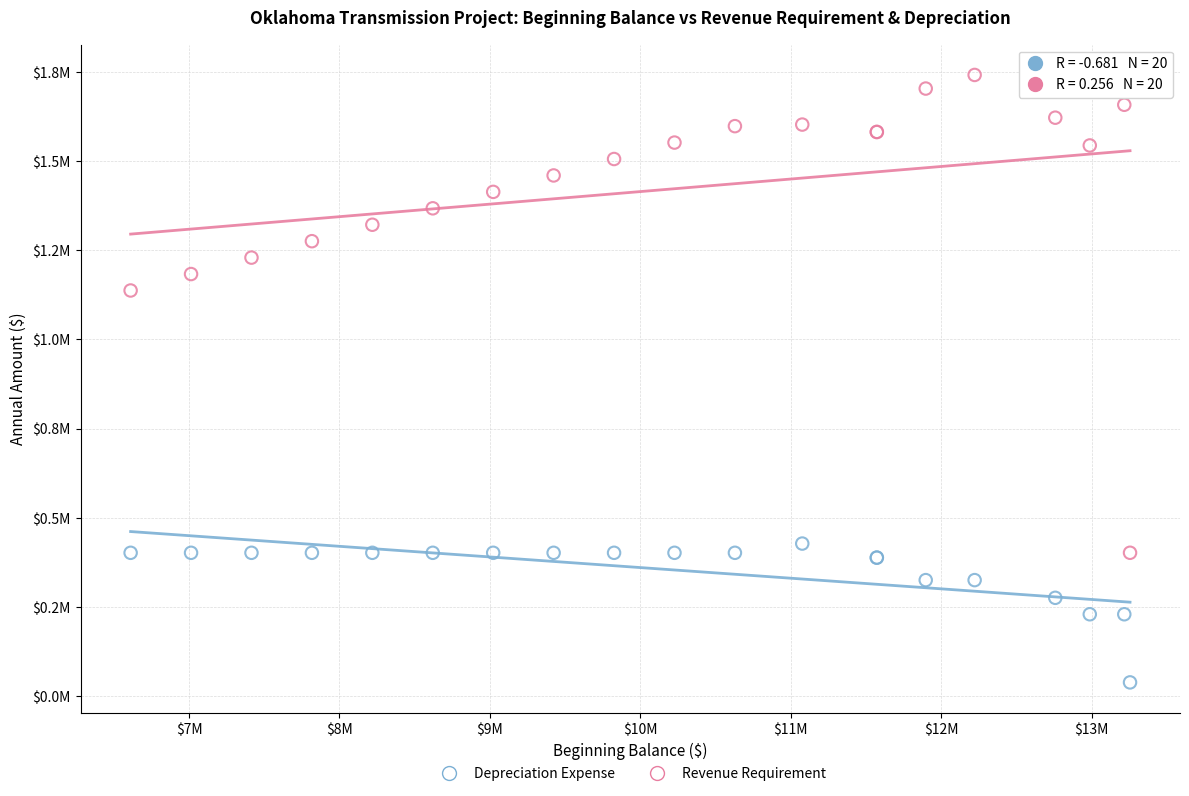

Which series contains the highest Y value?

Revenue Requirement